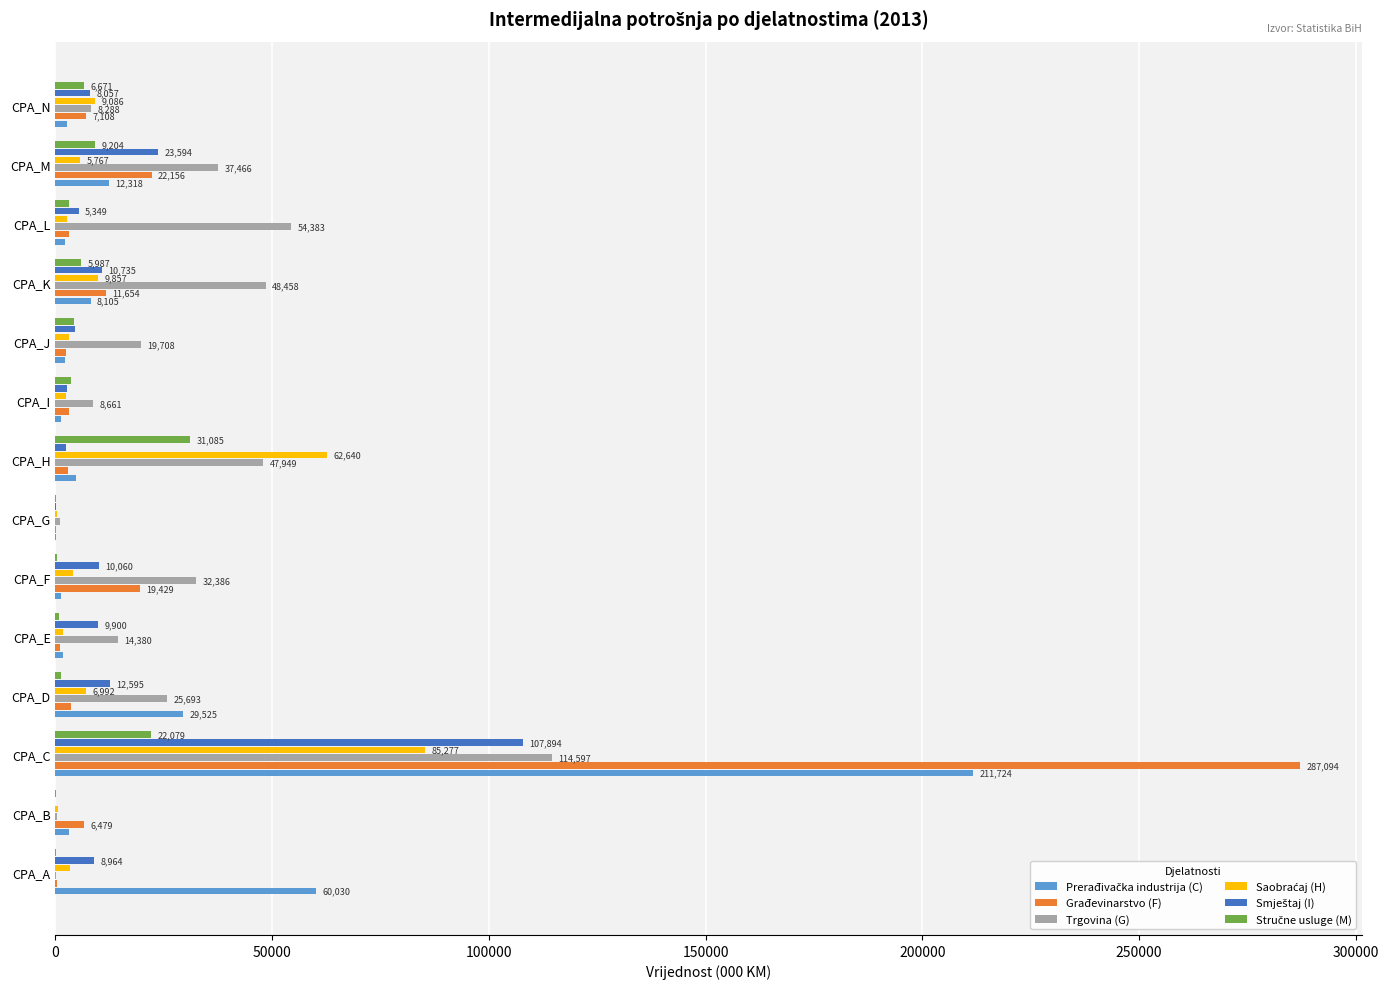

What is the maximum value for Trgovina (G)?

114597